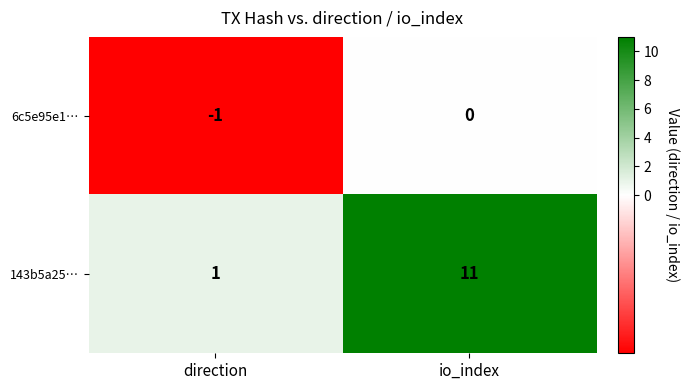

What is the spread (max minus min) of values at io_index?

11